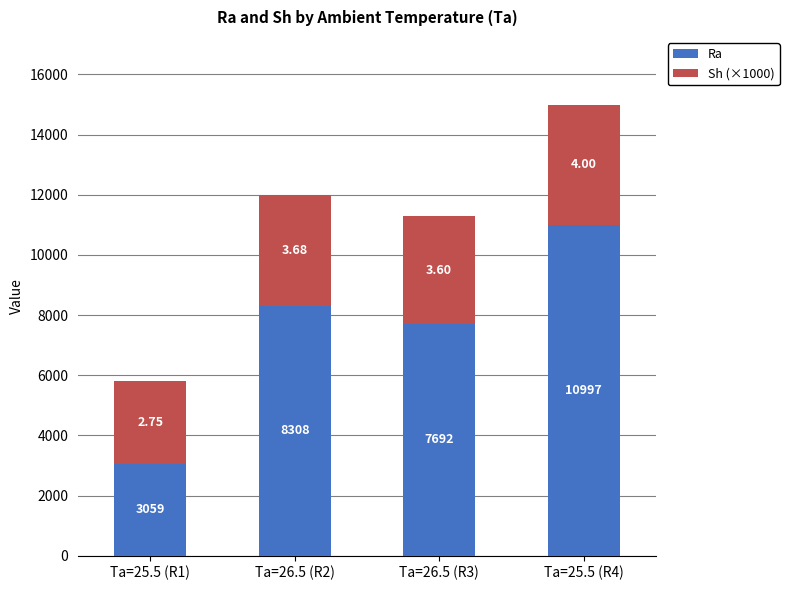

Rank the series by their average value, from lowest to highest.

Sh (×1000), Ra